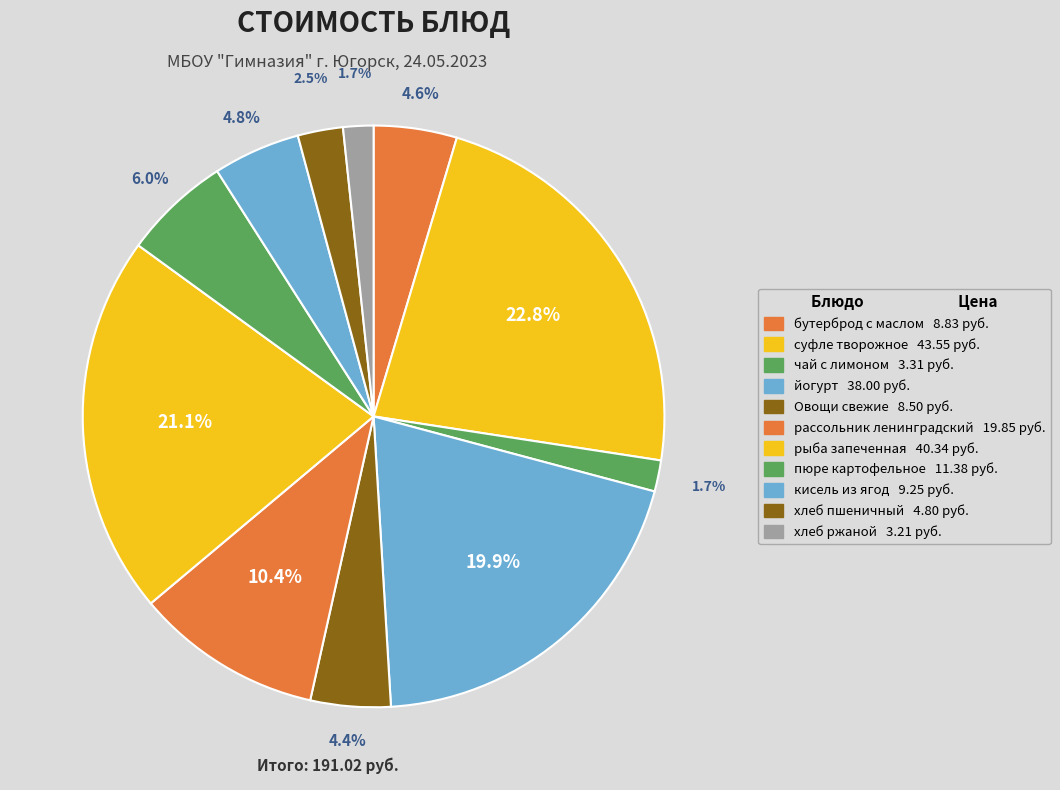

What portion of the pie excludes рыба запеченная?

78.9%